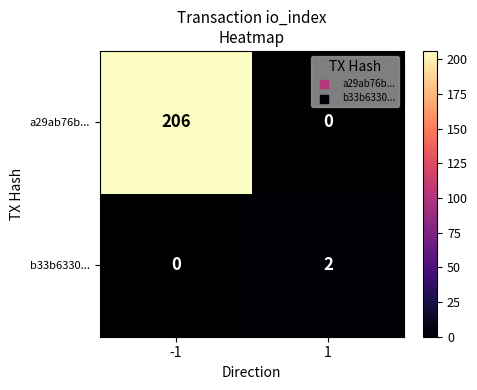

How many distinct data groups are displayed?

2